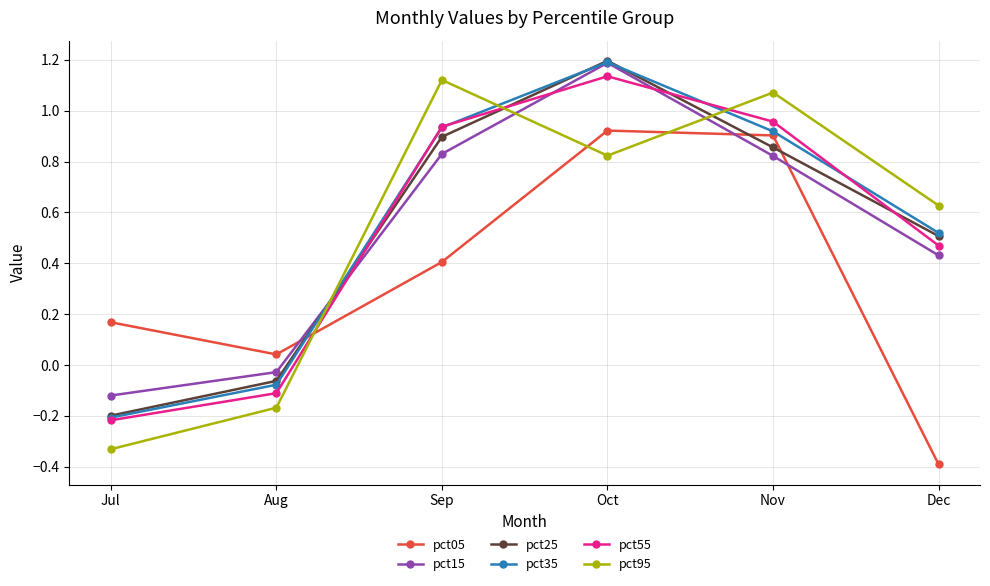

What are all the series names shown in the legend?

pct05, pct15, pct25, pct35, pct55, pct95